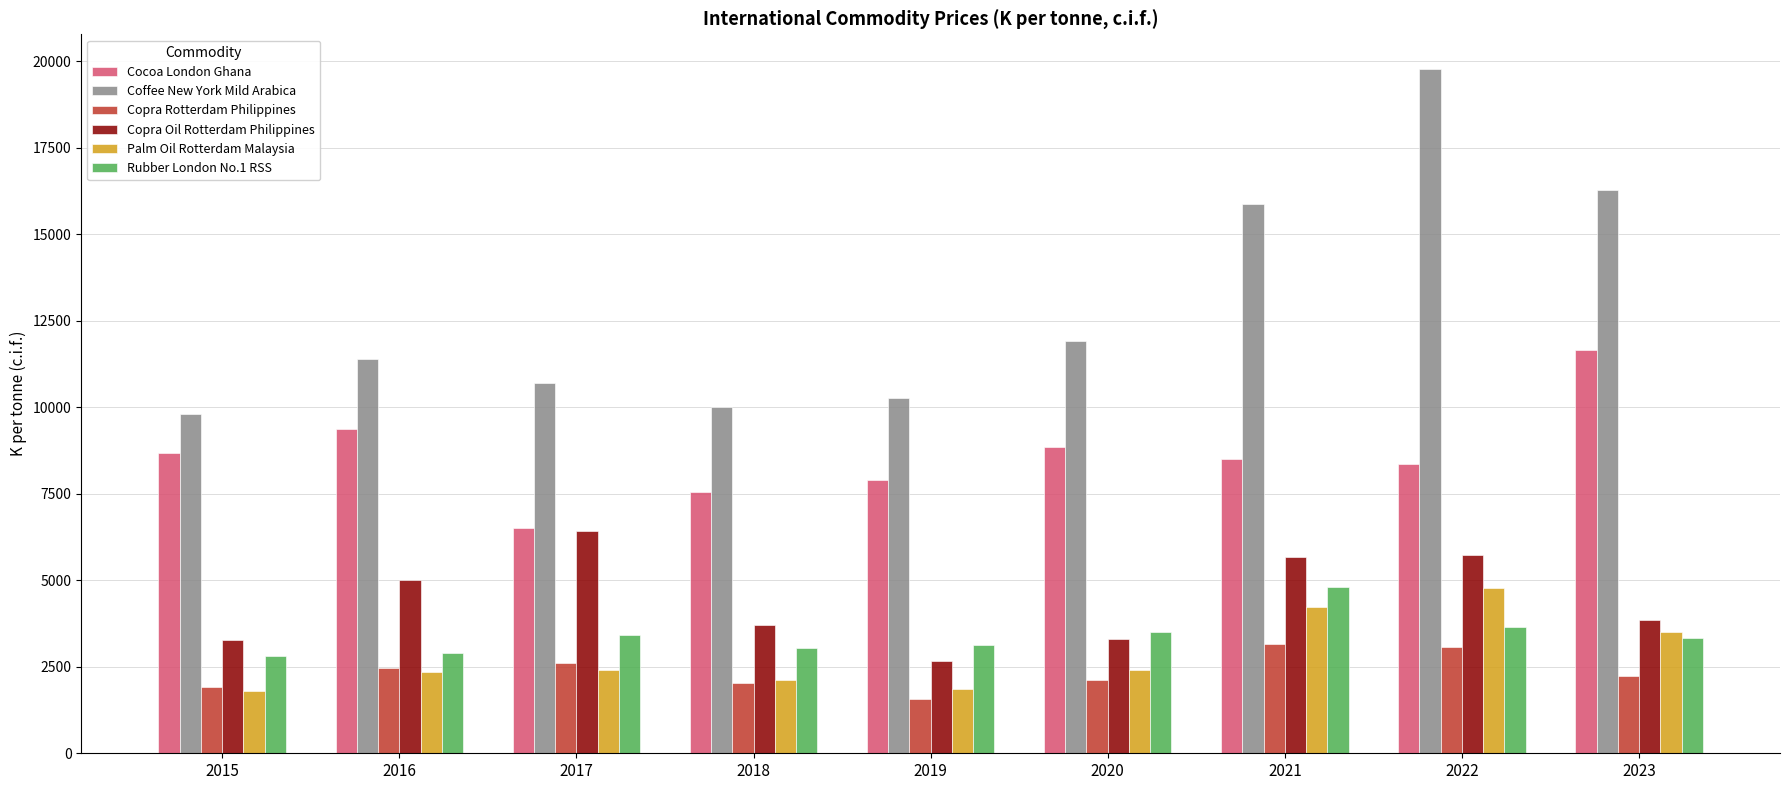

What is the value of the Copra Oil Rotterdam Philippines bar at the 7th from the left?

5680.0